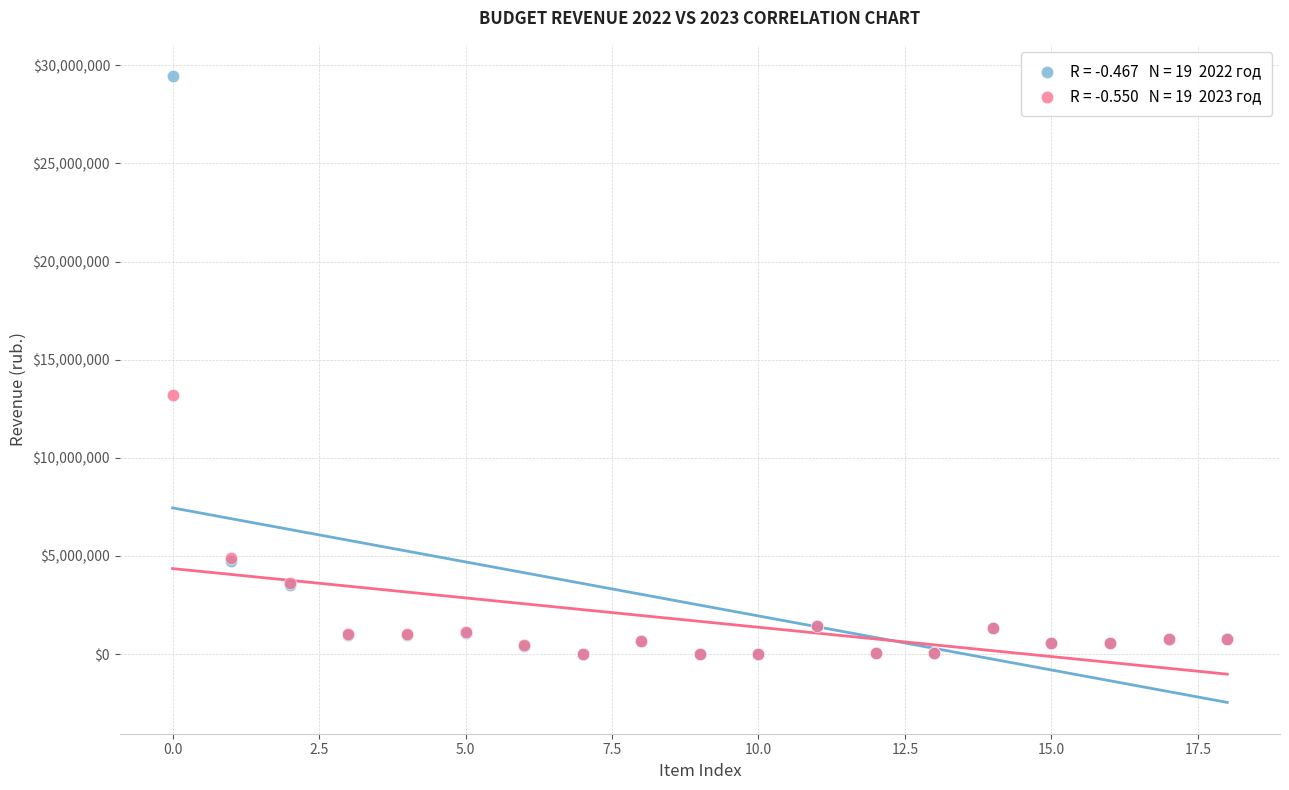

Across all series, what Y value is closest to 14727765?

13198220.0